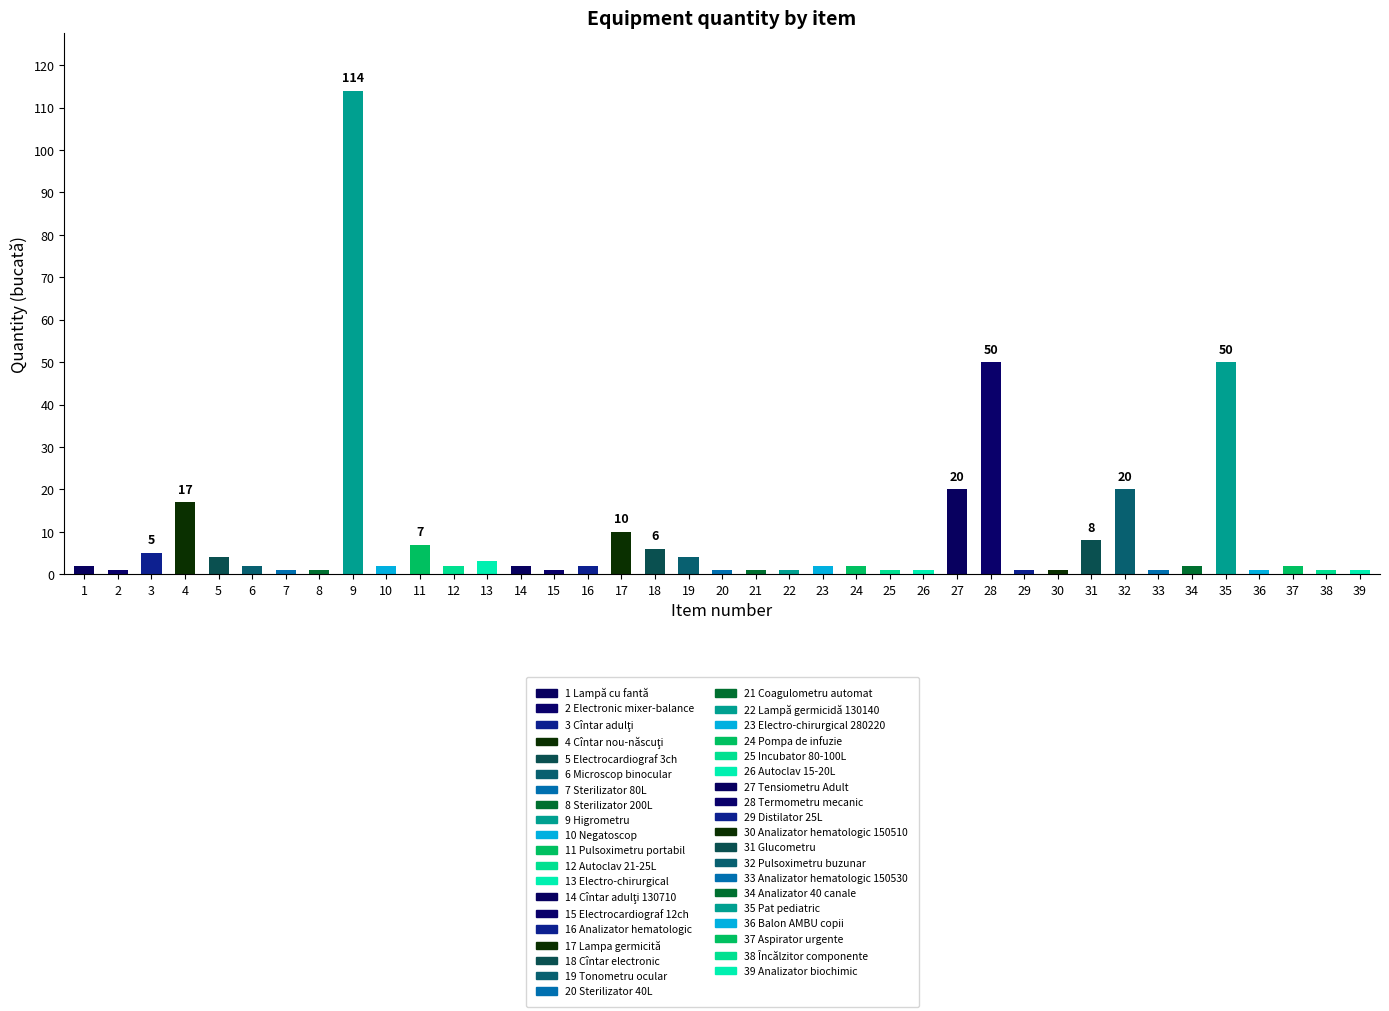

Count the number of categories in the chart.

39